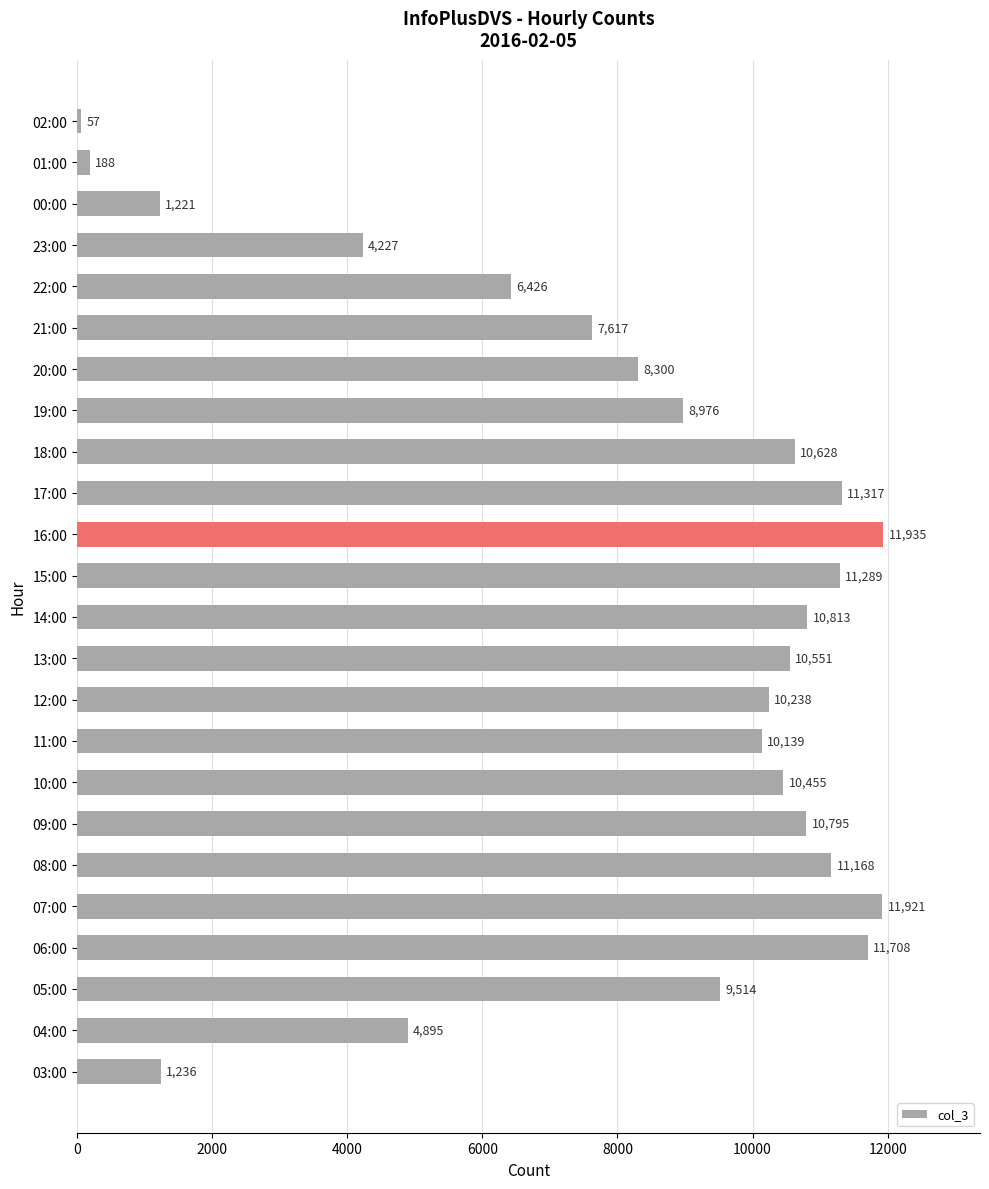

Reading bottom to top, list all the values displayed in this chart.

03:00=1236	04:00=4895	05:00=9514	06:00=11708	07:00=11921	08:00=11168	09:00=10795	10:00=10455	11:00=10139	12:00=10238	13:00=10551	14:00=10813	15:00=11289	16:00=11935	17:00=11317	18:00=10628	19:00=8976	20:00=8300	21:00=7617	22:00=6426	23:00=4227	00:00=1221	01:00=188	02:00=57